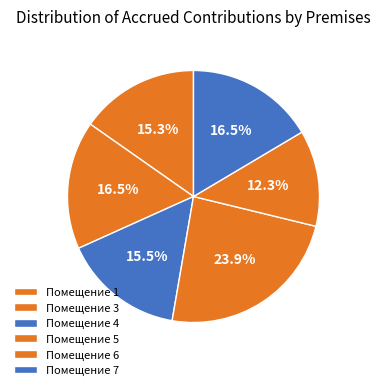

How many slices are in this pie chart?

6